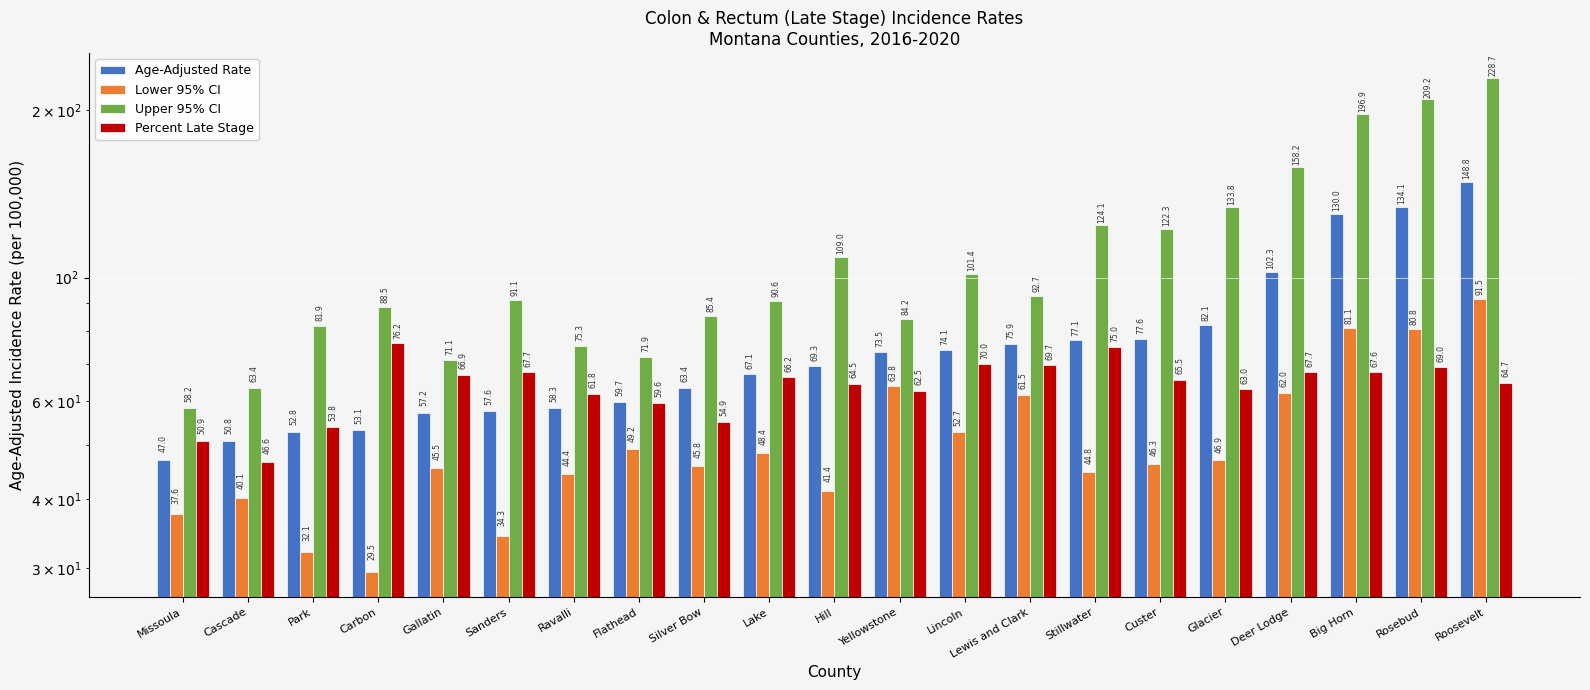

What is the label of the 10th bar from the left?

Lake